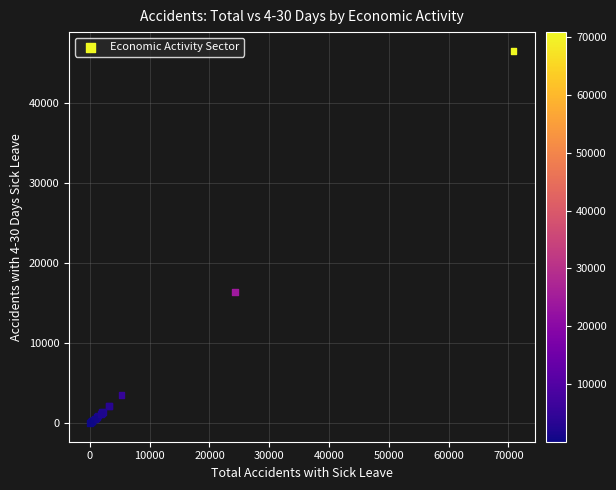

What Y value in the scatter plot is closest to 23302?

16380